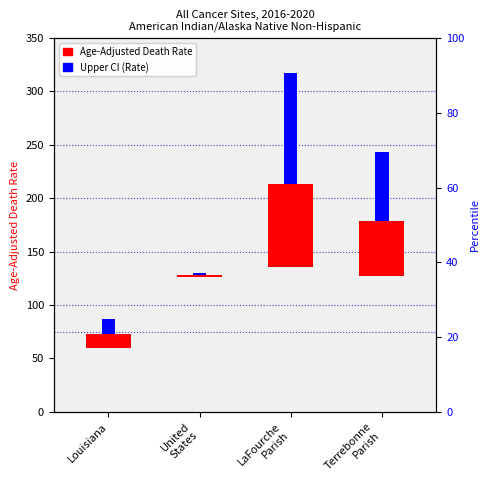

How many bars are there in total?

8